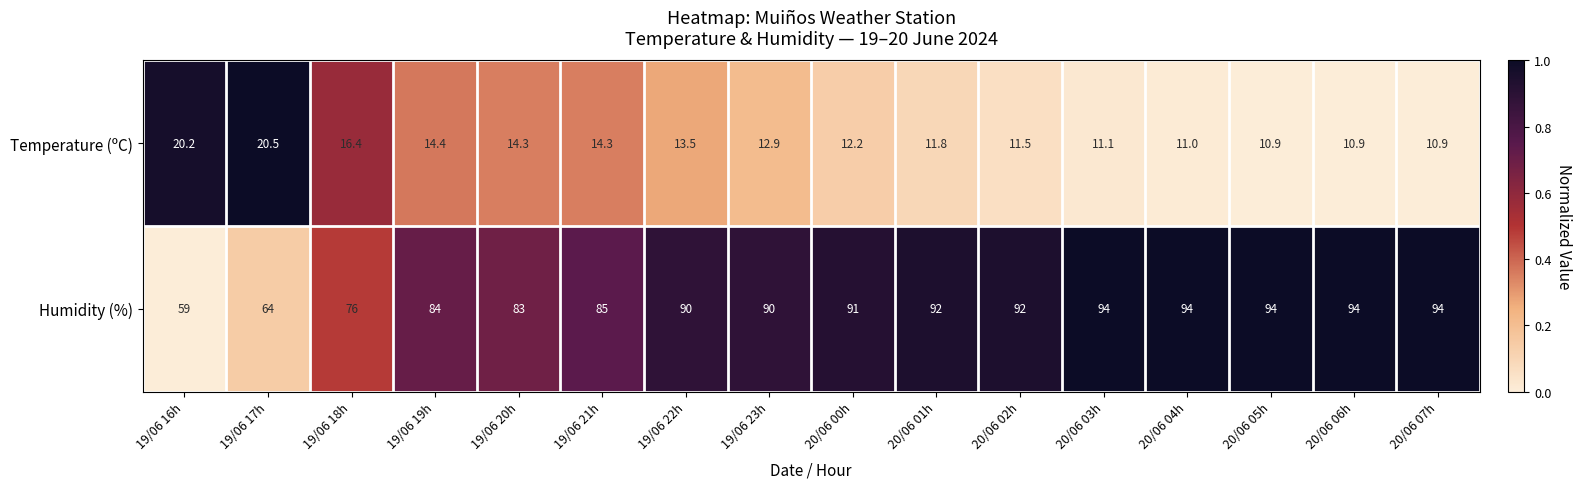

Which series has the largest range (max minus min)?

Humidity (%)